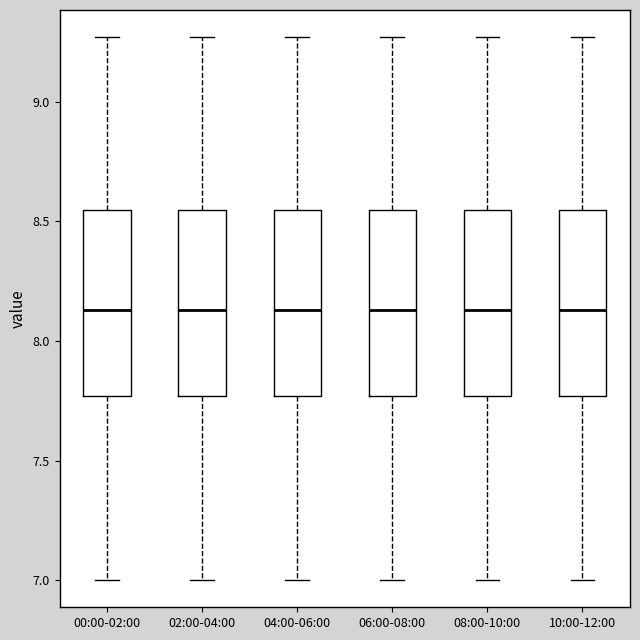

Where is the lower edge of the box for 04:00-06:00 on the y-axis? The values are not printed on the chart, so give them approximately, as read against the axis.

7.75